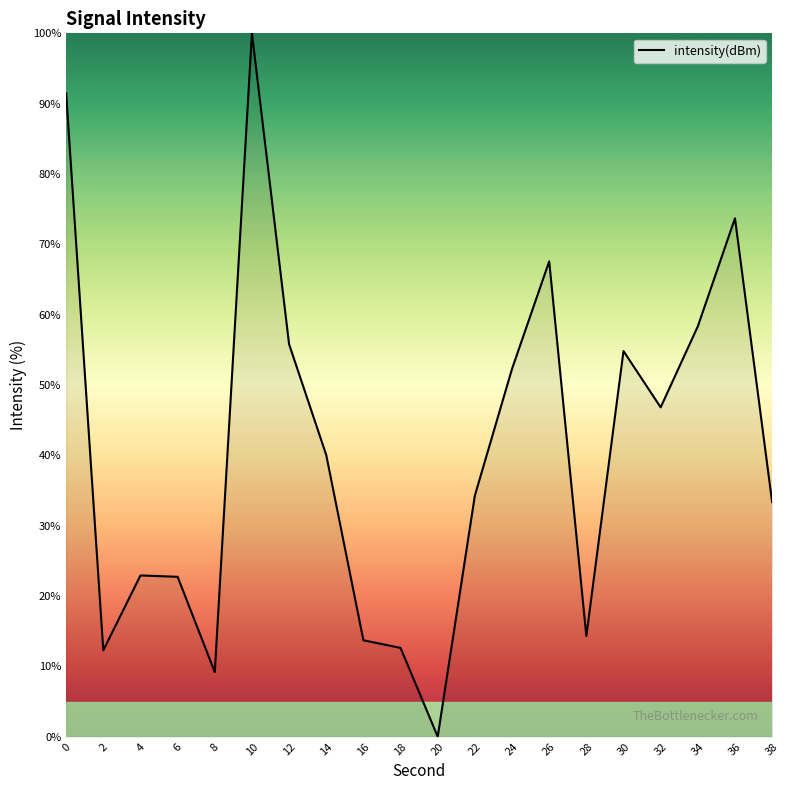

True or false: the data shows 18.2 at 30.

False